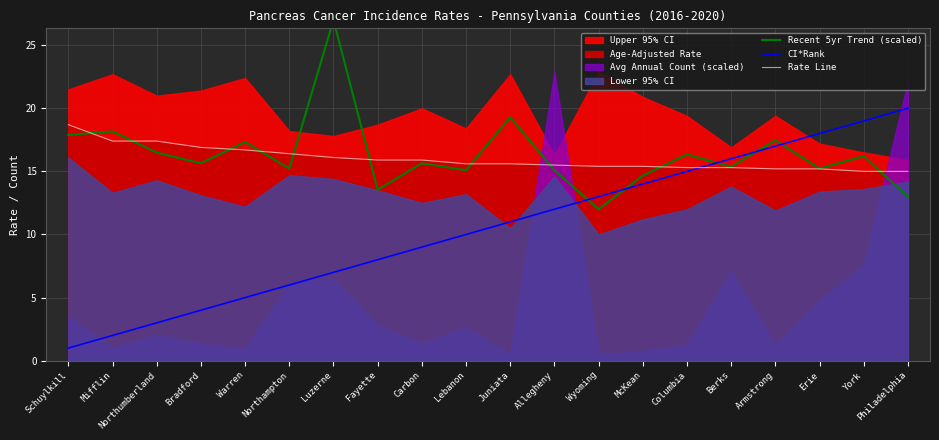

Where is the first local minimum for Recent 5yr Trend (scaled)?

Bradford